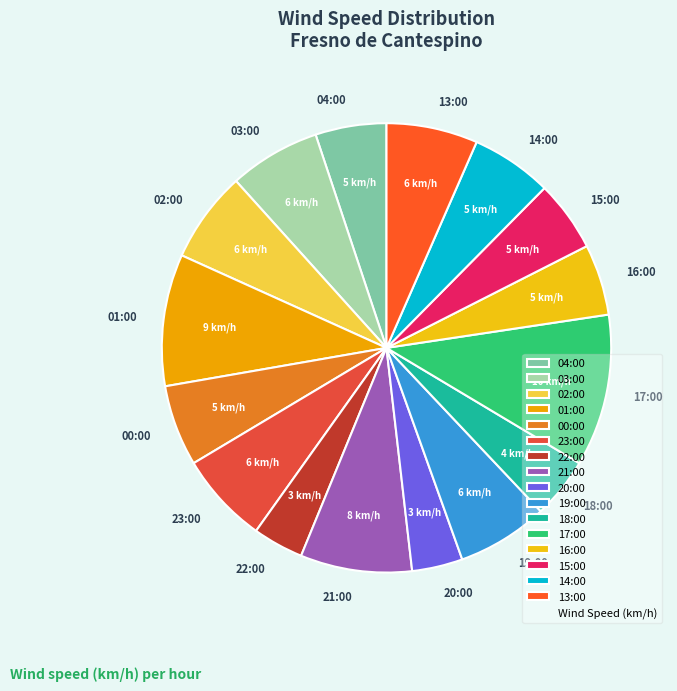

How many segments does this pie chart have?

16